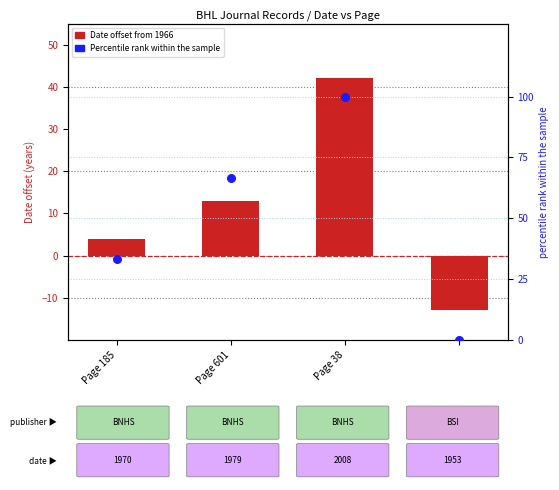

Which series contains the lowest Y value?

Date offset from 1966